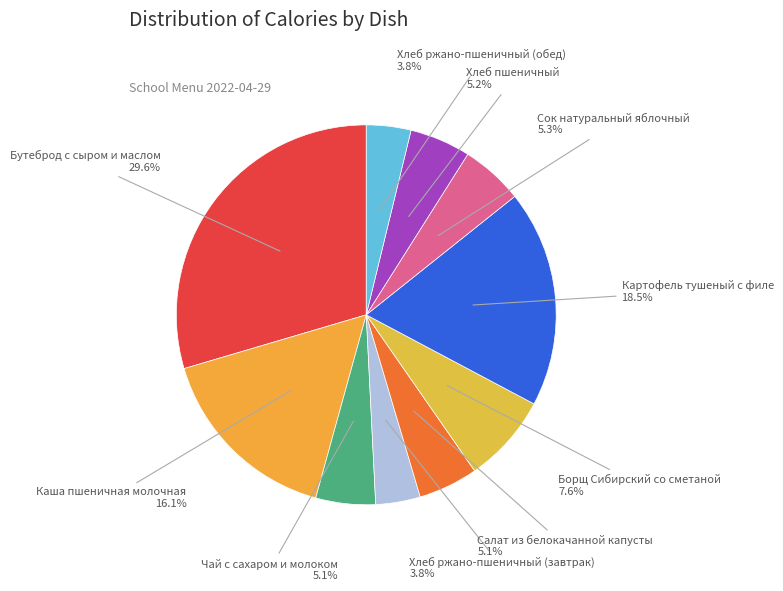

How many slices are in this pie chart?

10